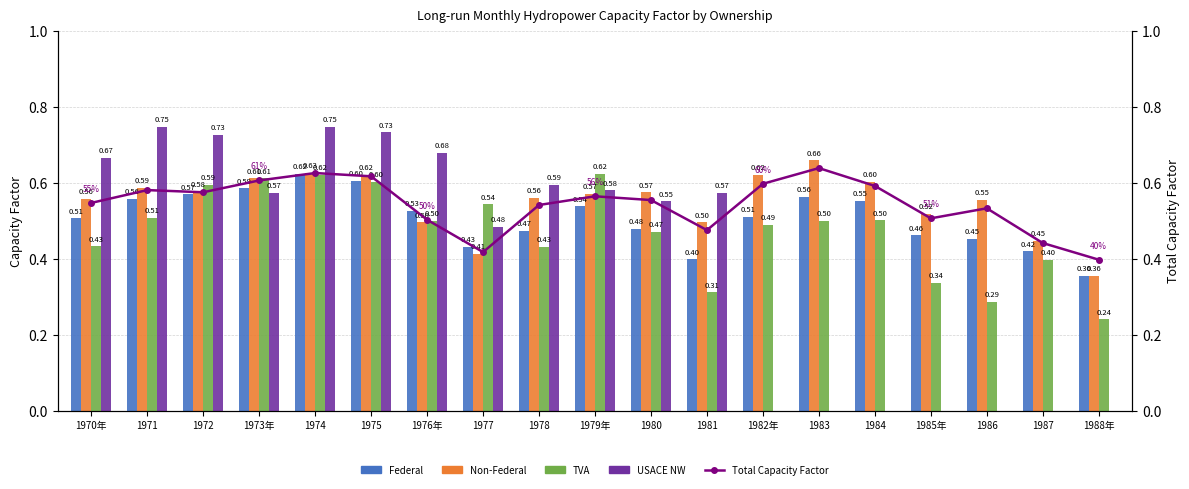

What are all the series names shown in the legend?

Federal, Non-Federal, TVA, USACE NW, Total Capacity Factor